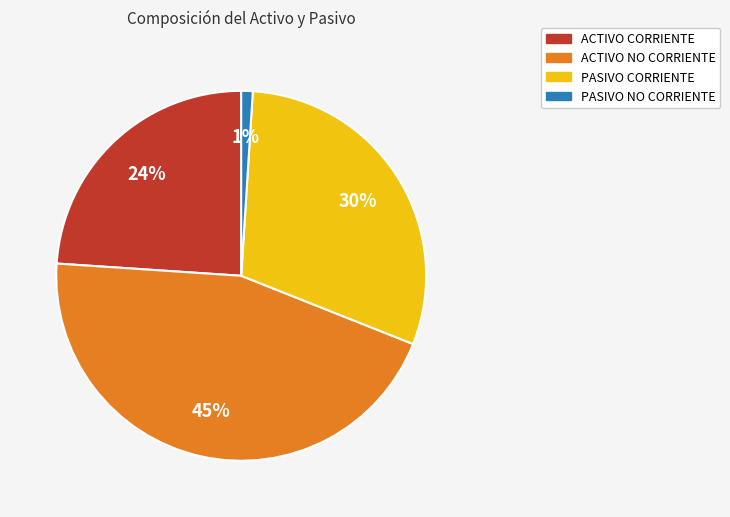

What percentage is the PASIVO CORRIENTE slice, to the nearest percent?

30%